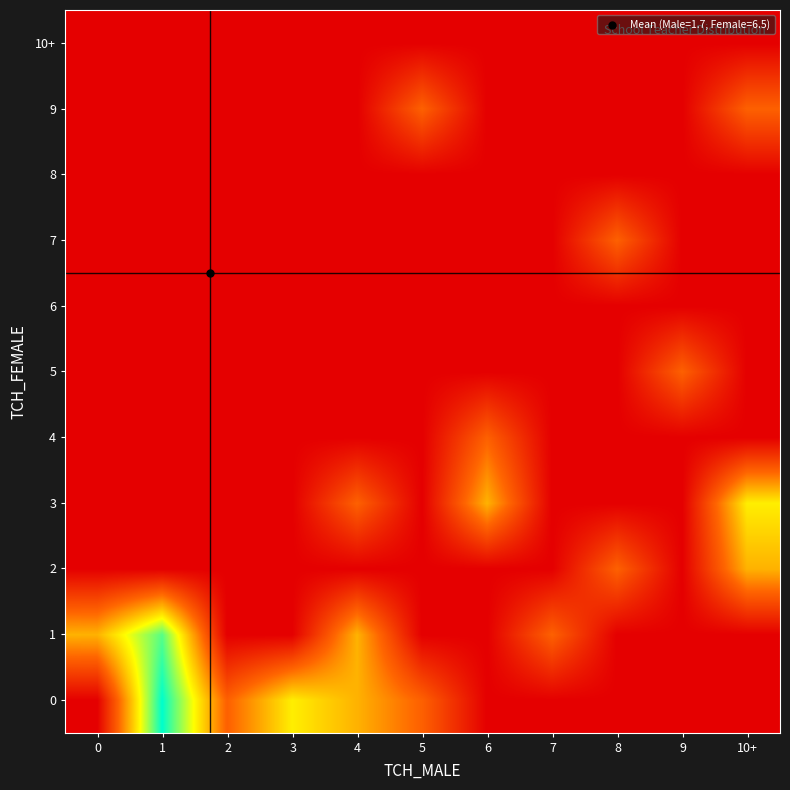

At which category is the sum across all series the highest?

1